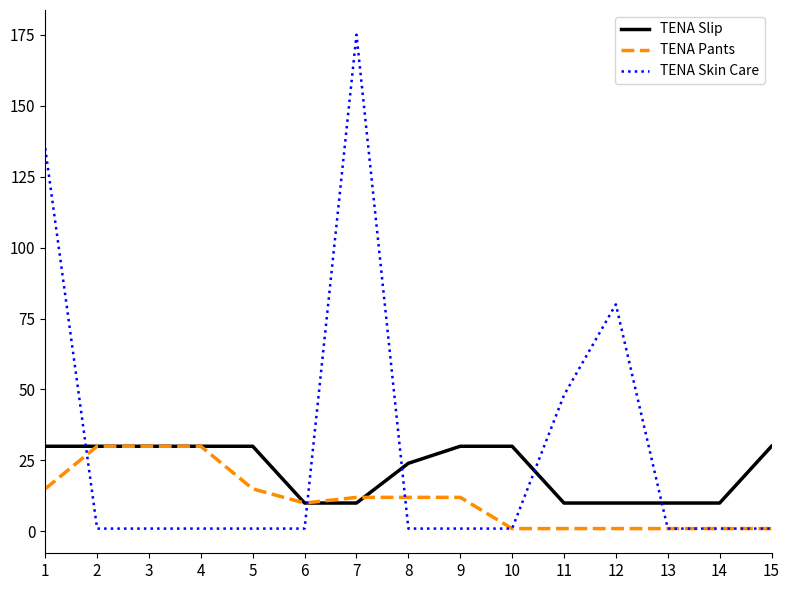

Which series has the largest total across all categories?

TENA Skin Care